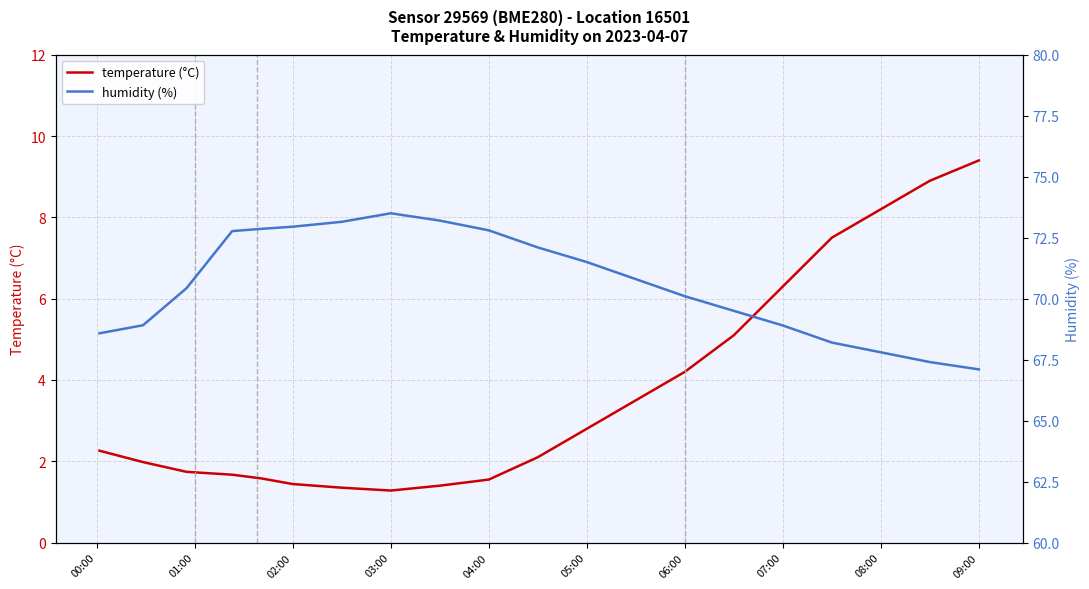

Which category has the highest value in the temperature (°C) series?

09:00